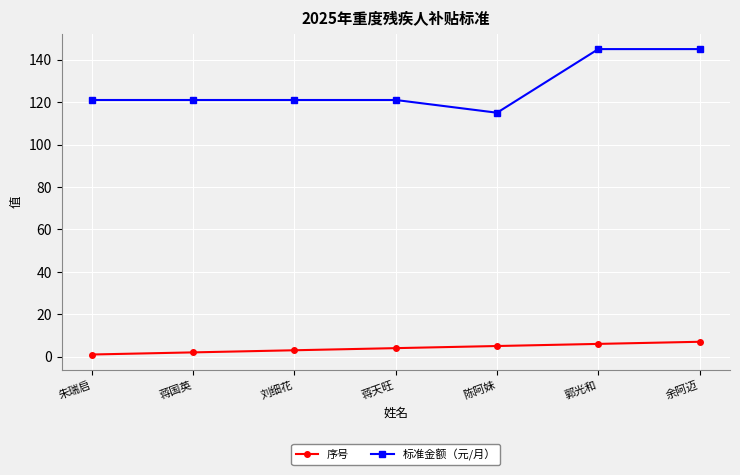

How many lines are shown in the chart?

2